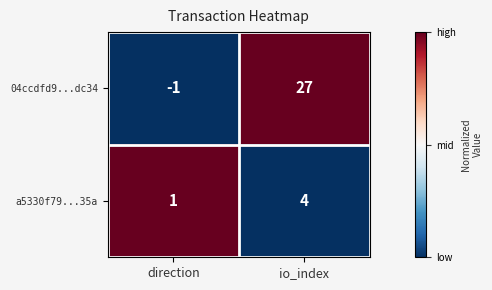

What is the average value of the 04ccdfd9...dc34 series?

13